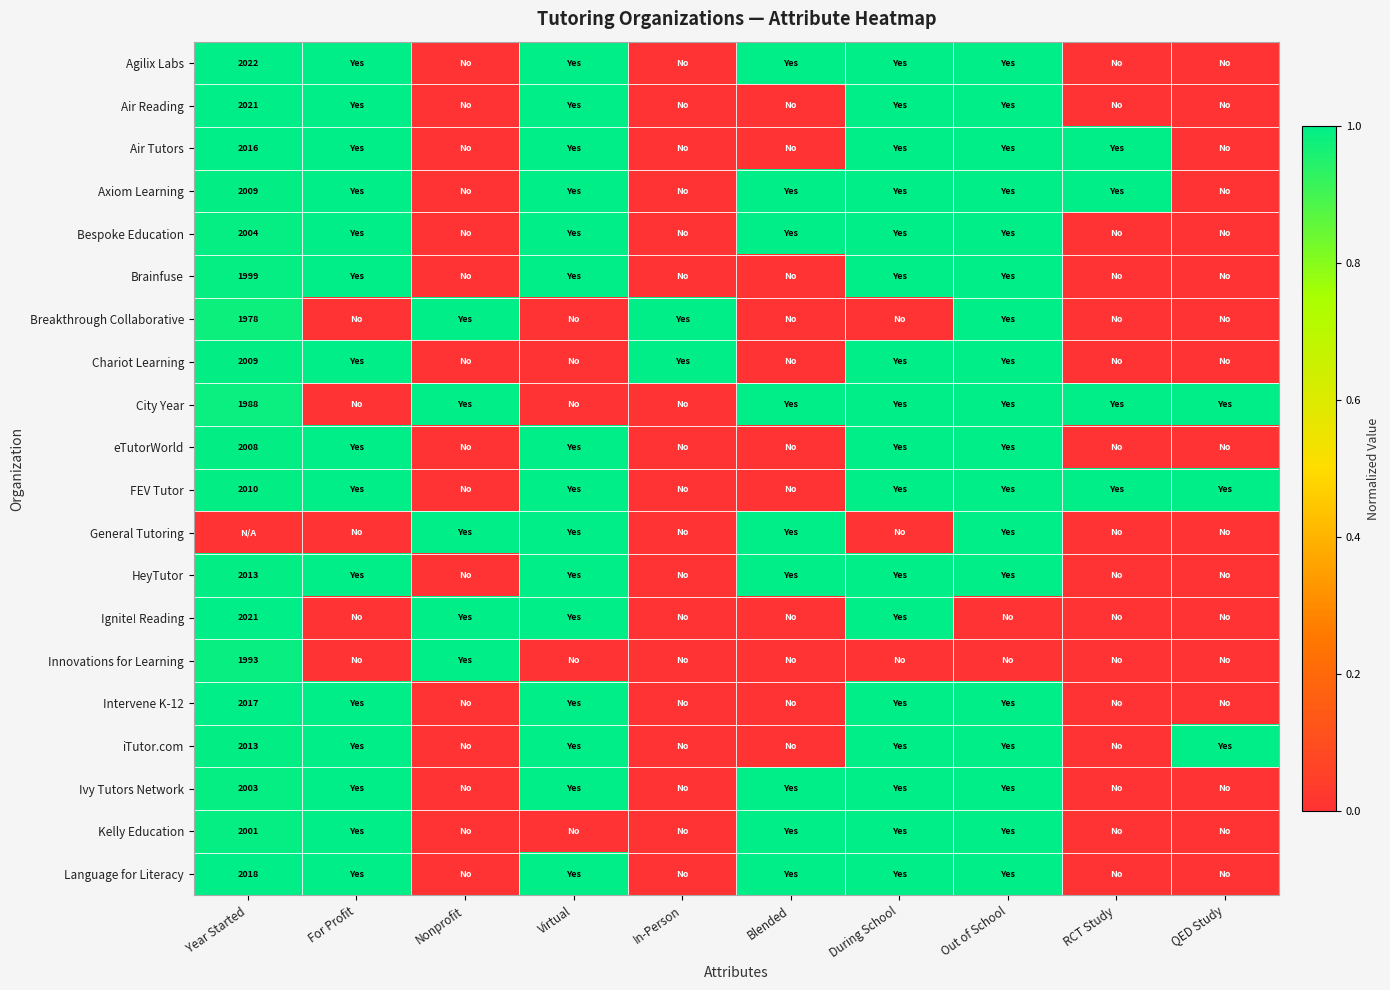

What is the maximum value shown in the chart?

1.0